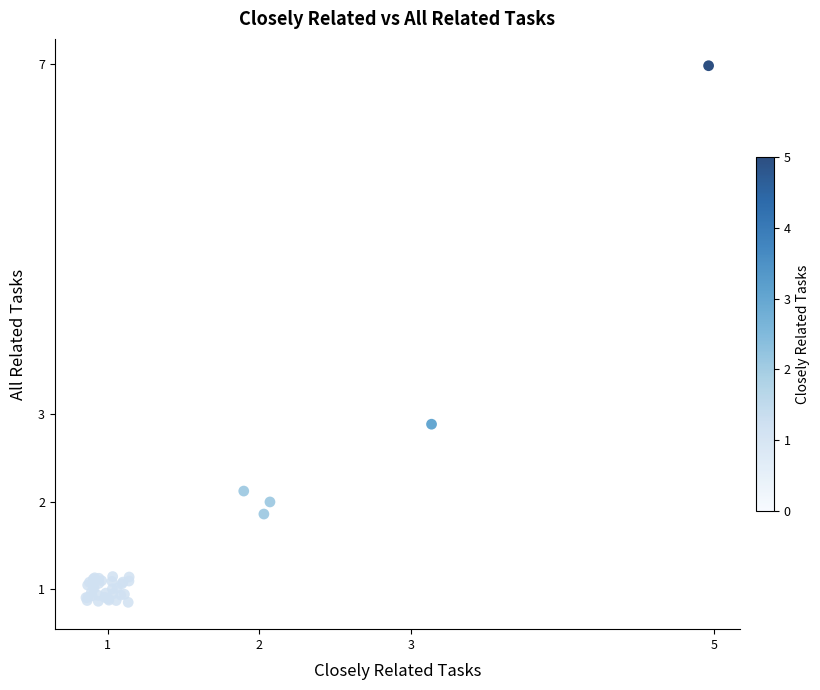

What Y value in the scatter plot is closest to 3?

2.9